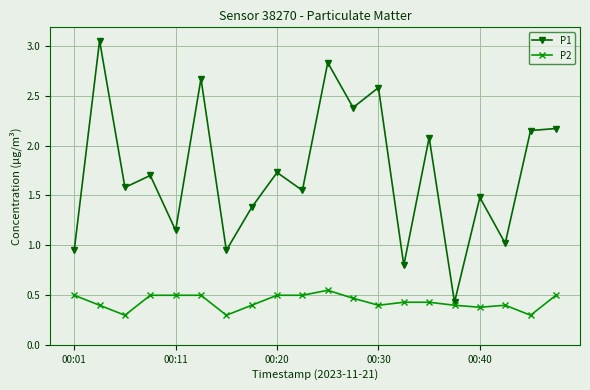

What is the lowest value of the P2 series?

0.3